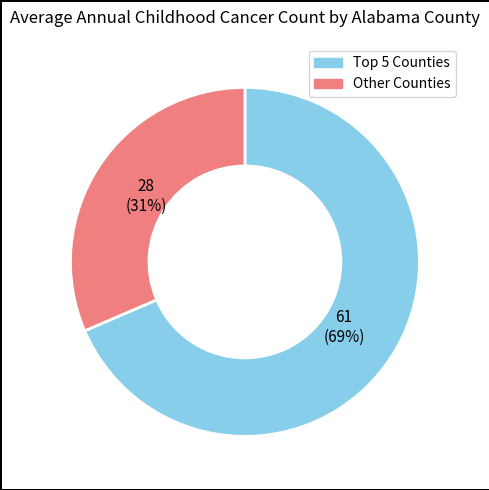

To the nearest percent, what is the average slice percentage?

50%